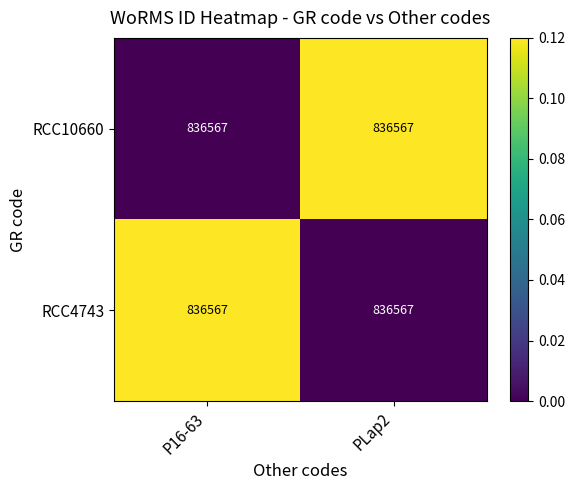

Which series has the largest total across all categories?

RCC10660